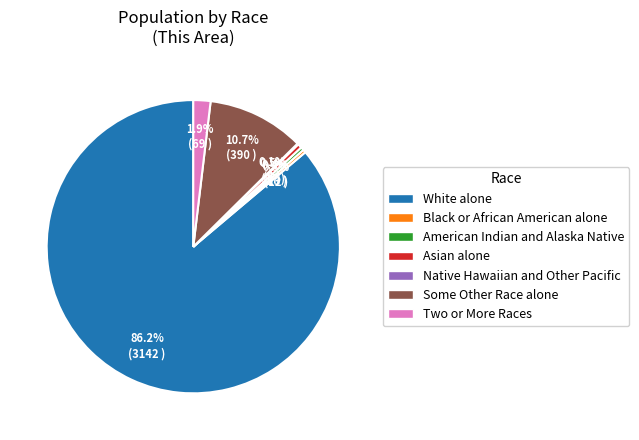

What is the total percentage of American Indian and Alaska Native and Some Other Race alone?

11.1%